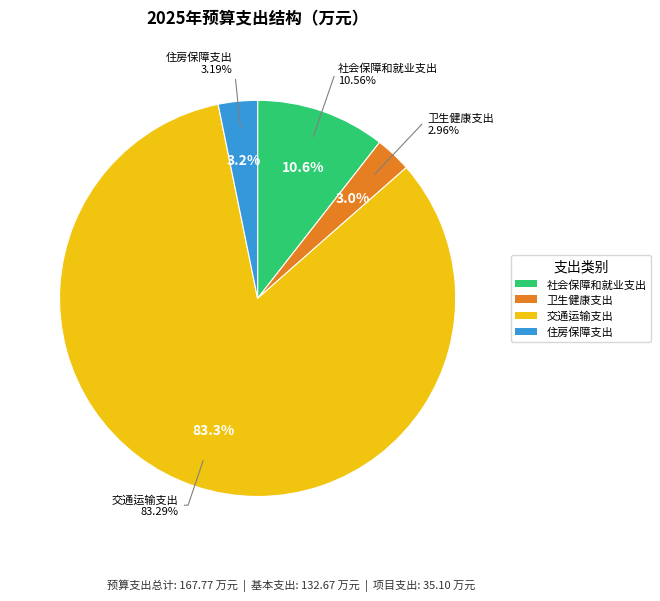

Is it true that 交通运输支出 is 91% of the pie?

False